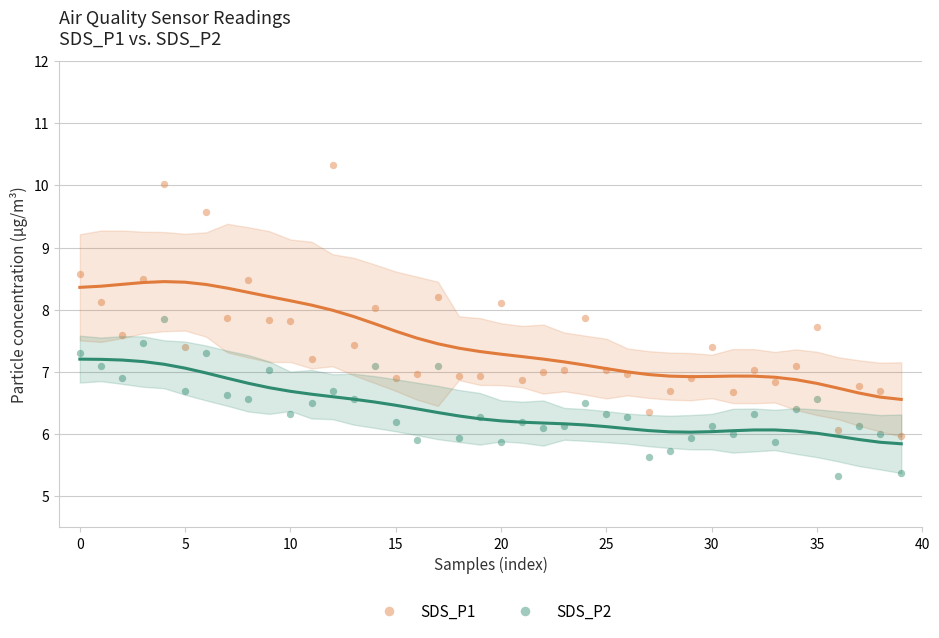

Across all data points, what is the range of Y values (max minus min)?

5.0